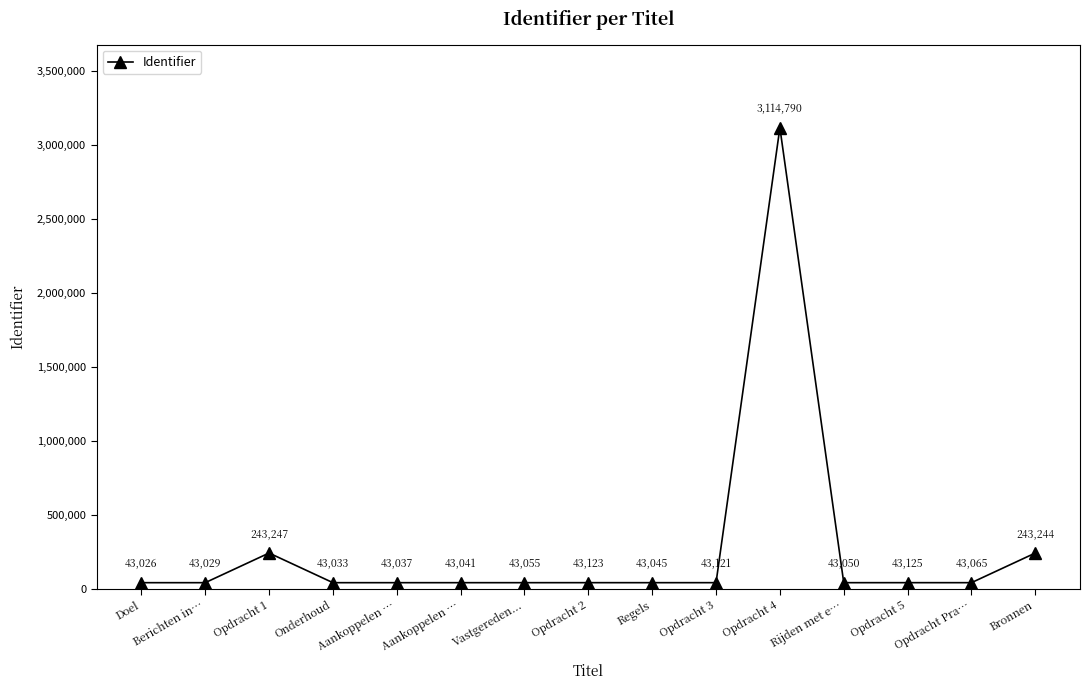

Rank the categories by value from lowest to highest.

Doel, Berichten in…, Onderhoud, Aankoppelen …, Aankoppelen …, Regels, Rijden met e…, Vastgereden..., Opdracht Pra…, Opdracht 3, Opdracht 2, Opdracht 5, Bronnen, Opdracht 1, Opdracht 4